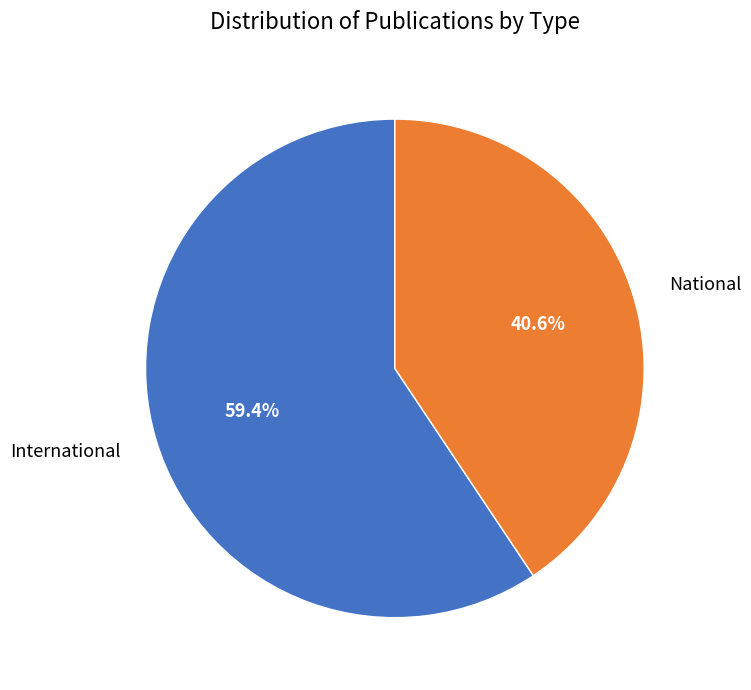

Which category accounts for the majority?

International